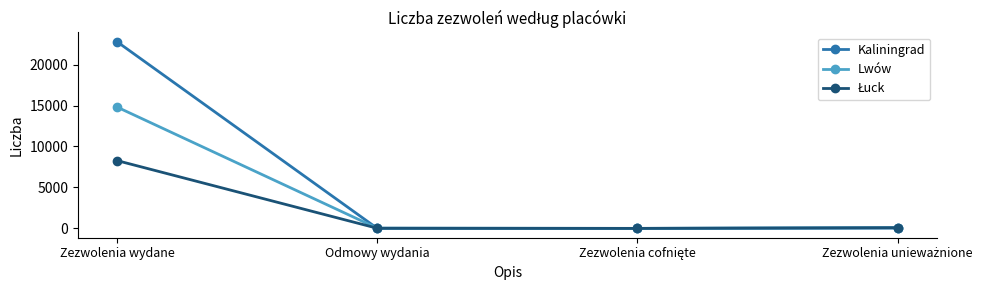

Does the chart display data point markers on the line(s)?

Yes